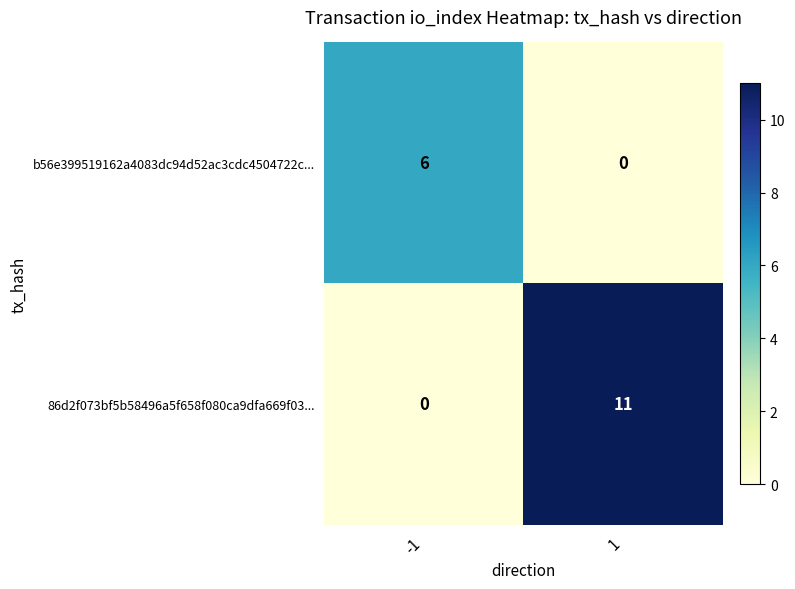

Reading left to right, what are all the values shown in this chart?

b56e399519162a4083dc94d52ac3cdc4504722c...: -1=6	1=0
86d2f073bf5b58496a5f658f080ca9dfa669f03...: -1=0	1=11